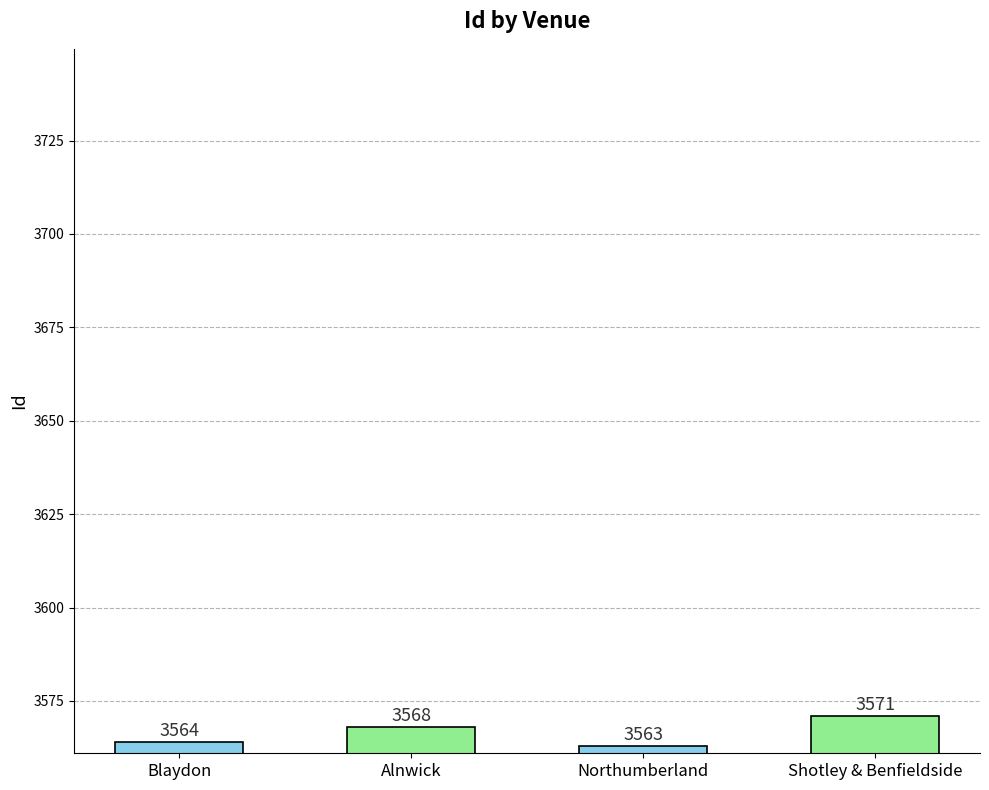

What position from the right is Blaydon?

4